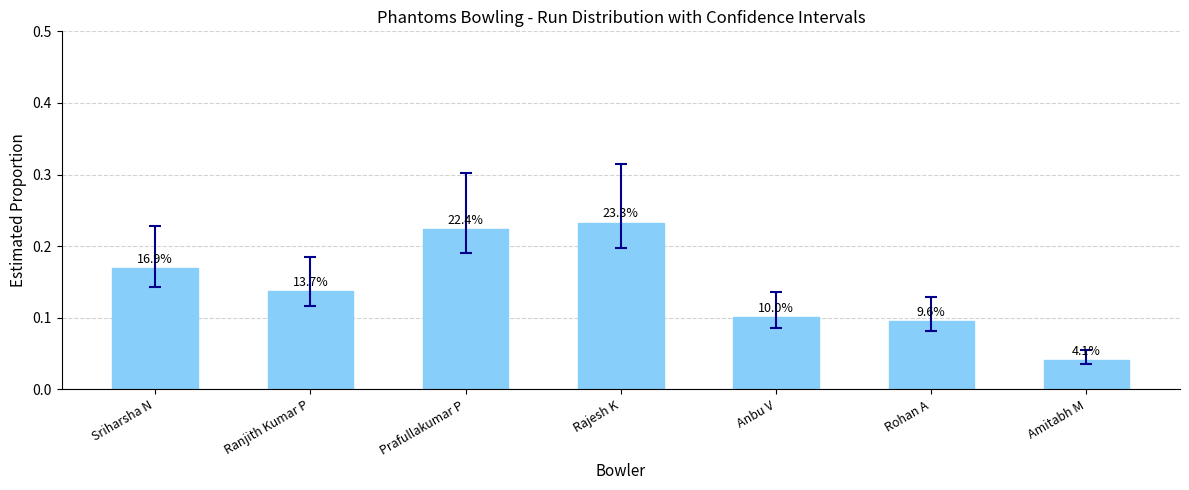

Reading left to right, what are all the values shown in this chart?

Sriharsha N=0.2	Ranjith Kumar P=0.1	Prafullakumar P=0.2	Rajesh K=0.2	Anbu V=0.1	Rohan A=0.1	Amitabh M=0.0